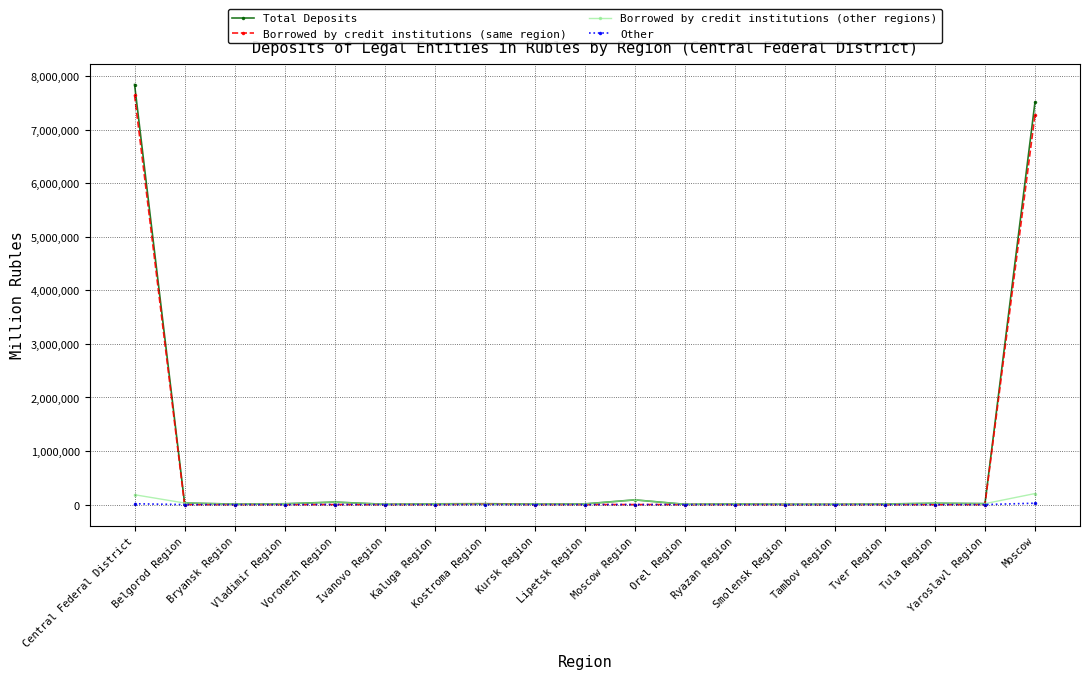

What is the label of the 15th point from the left?

Tambov Region